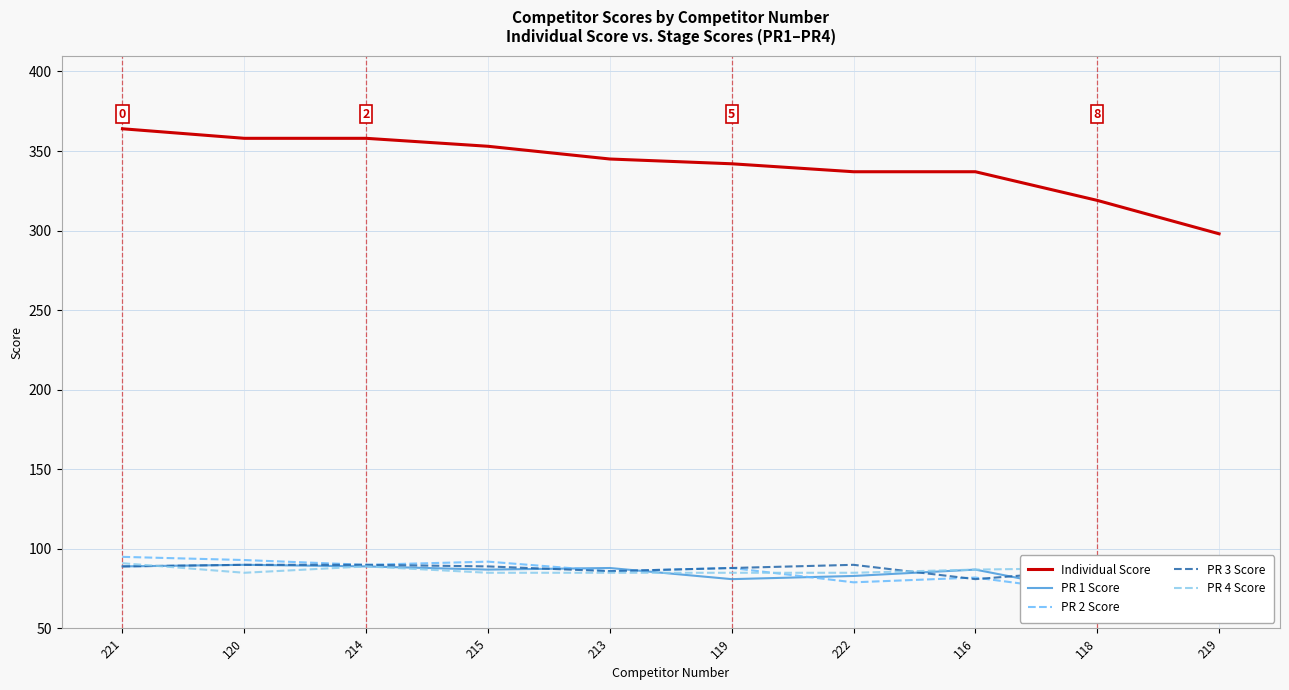

Where do PR 4 Score and PR 3 Score first cross each other?

221 and 120